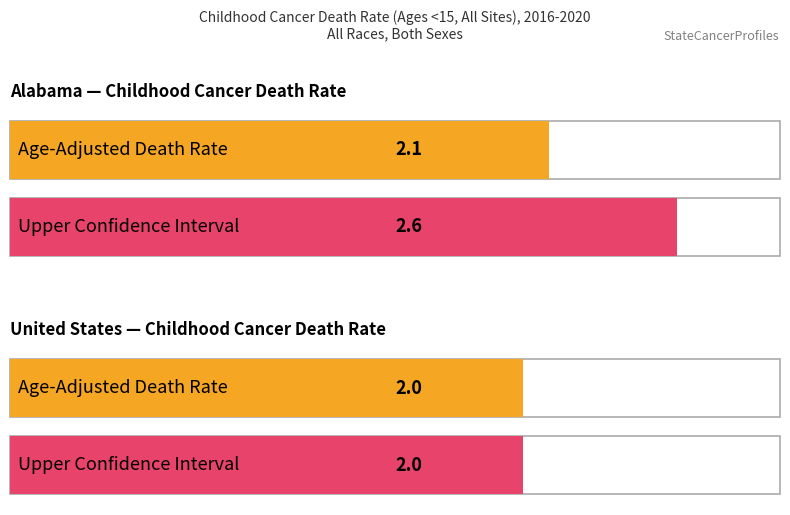

What is the total value across all series at Alabama?

4.7